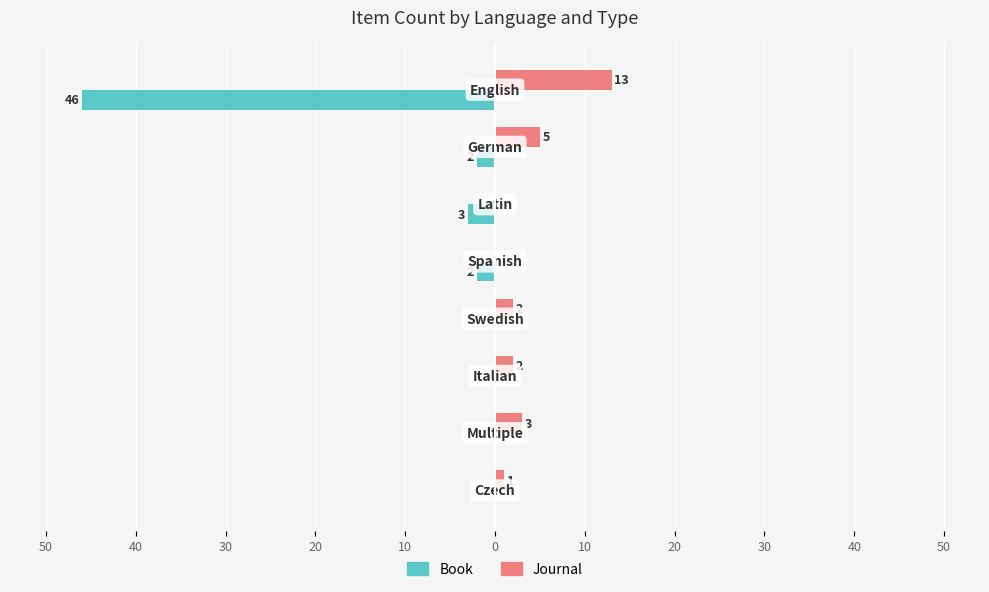

What are all the series names shown in the legend?

Book, Journal